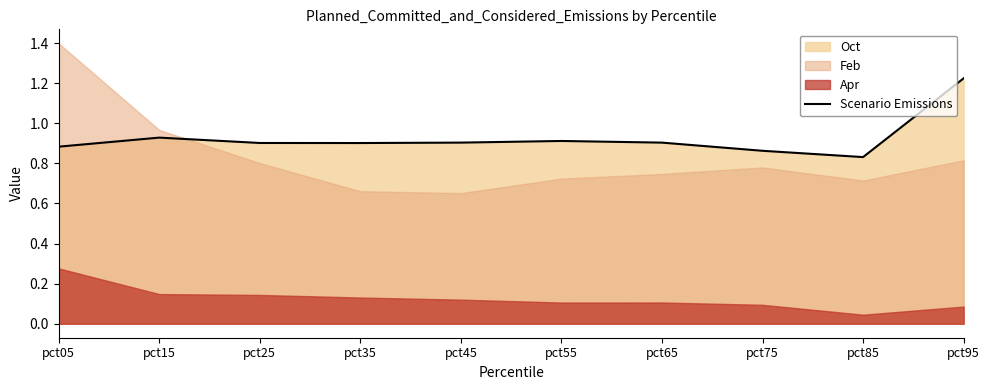

What is the sum of the values at pct35 and pct95?

2.1